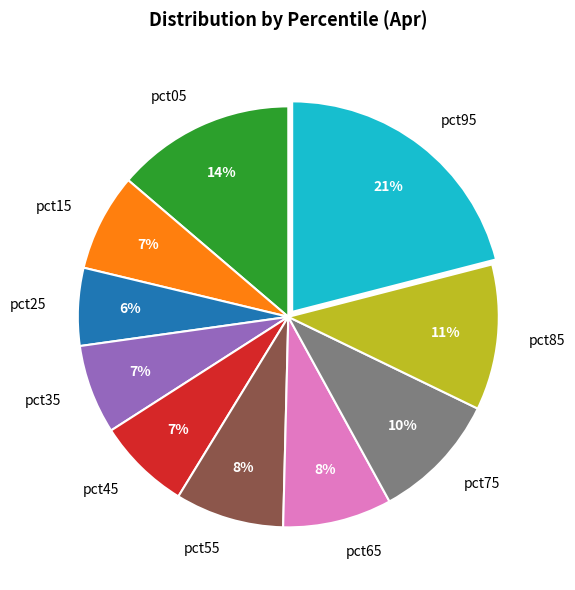

To the nearest percent, what portion does pct15 represent?

7%